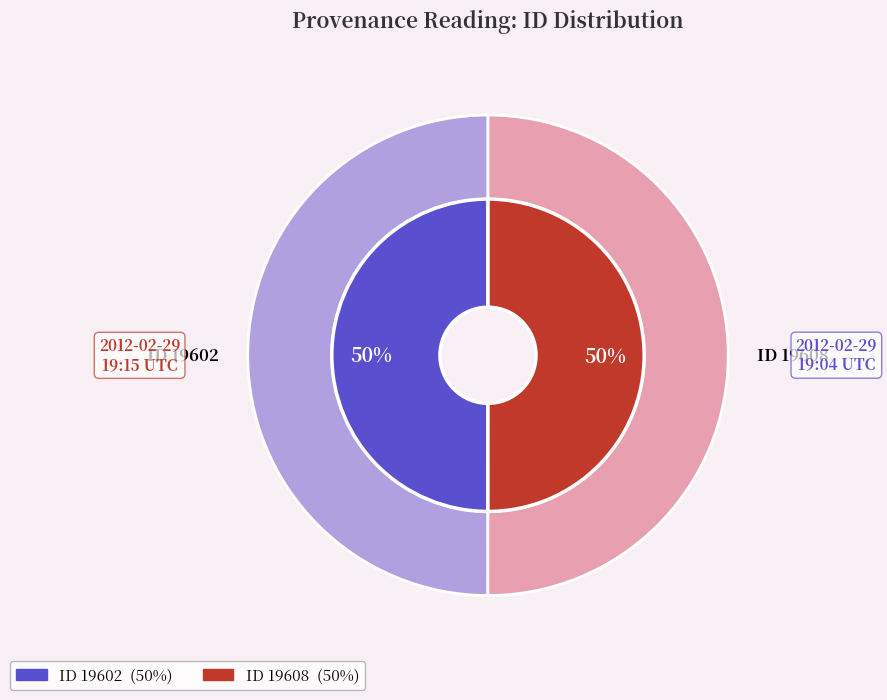

What is the smallest slice in the pie chart?

2012-02-29 19:04:35 UTC